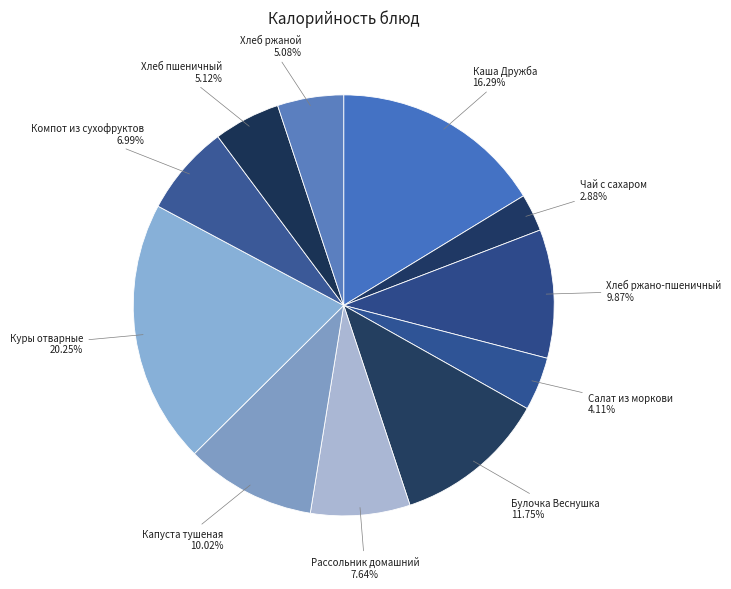

To the nearest percent, what is the difference between the Хлеб пшеничный and Каша Дружба slice percentages?

11%